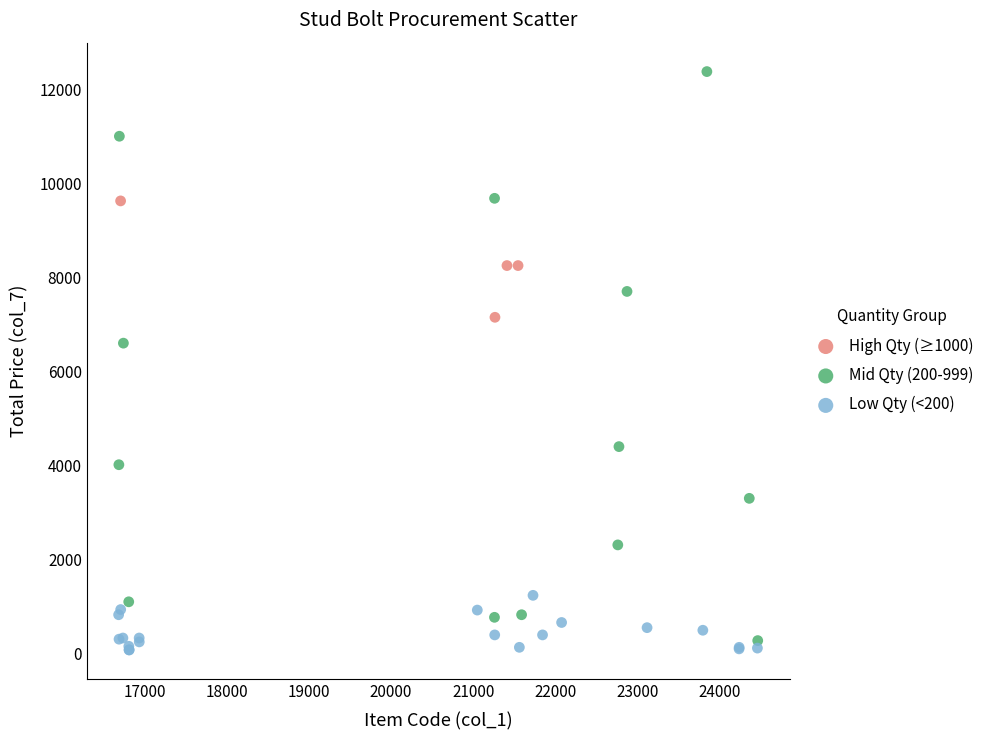

What are all the series names shown in the legend?

High Qty (≥1000), Mid Qty (200-999), Low Qty (<200)